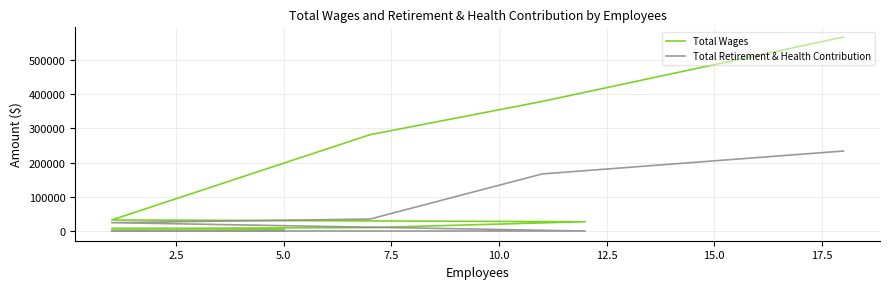

What is the value of the Total Wages point at the 2nd from the left?

378465